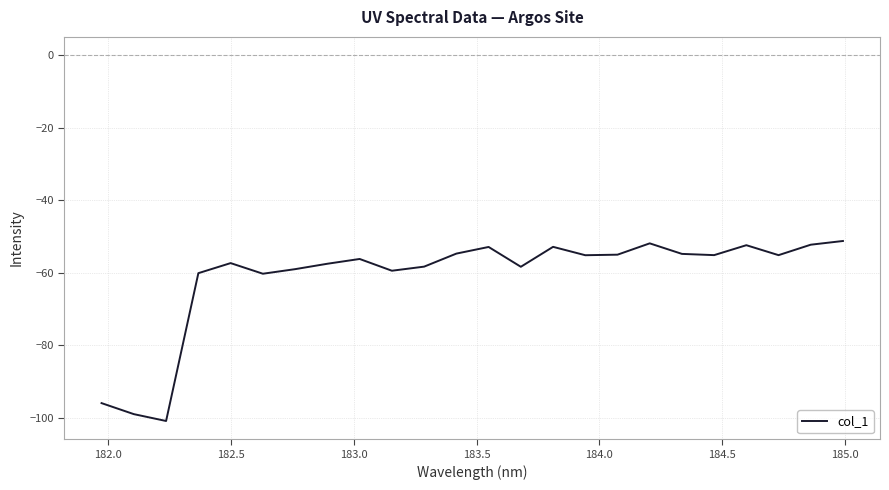

What is the smallest value displayed?

-100.9